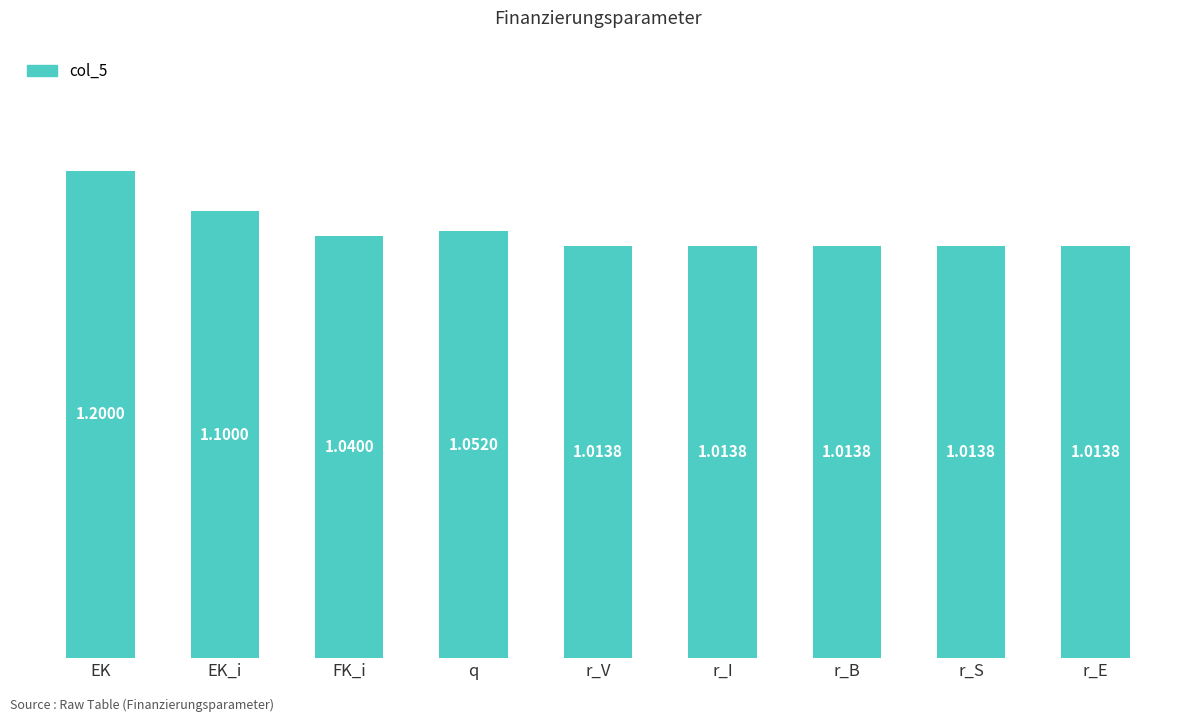

Which label corresponds to the largest value in the chart?

EK